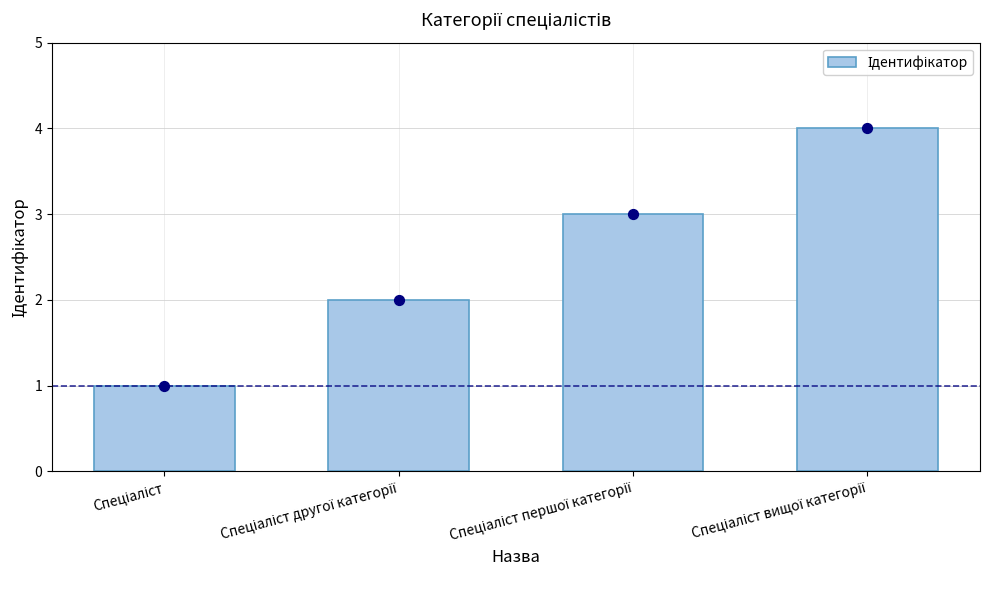

What is the ratio of the value at Спеціаліст першої категорії to the value at Спеціаліст?

3.0